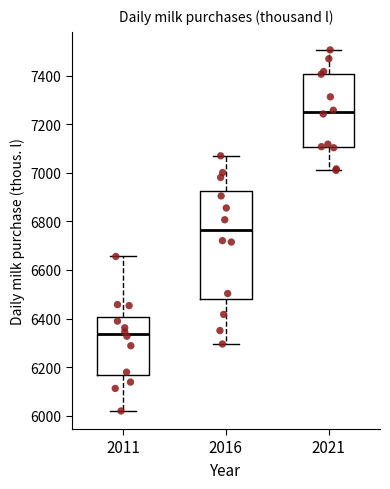

Reading left to right, transcribe this box plot: for each box, give where its median line is, the range the box spans, and where its two whiskers end, as read against the y-axis. The values are not printed on the chart, so give them approximately, as read against the axis.

2011: median 6340, box 6160 to 6400, whiskers 6020 to 6660
2016: median 6760, box 6480 to 6920, whiskers 6300 to 7060
2021: median 7240, box 7100 to 7400, whiskers 7000 to 7500